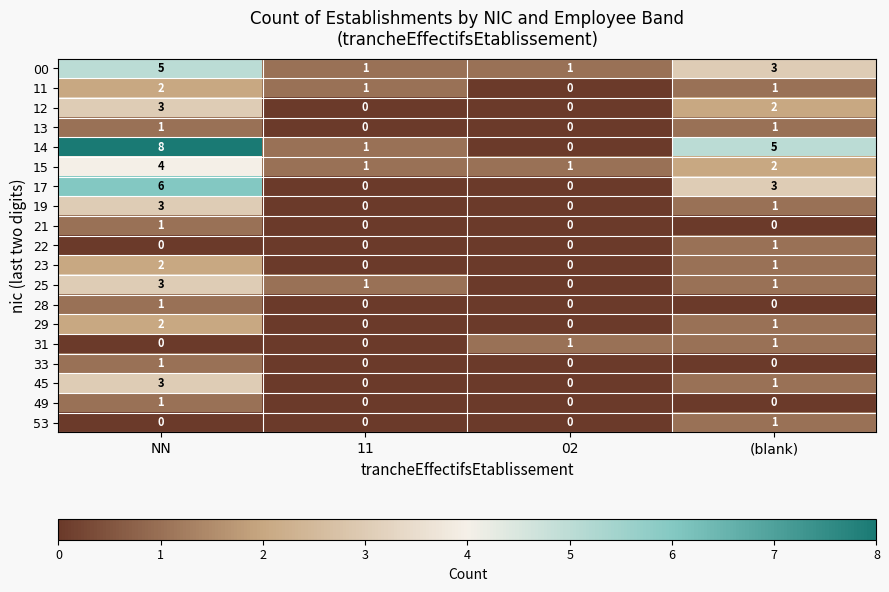

What is the total value across all series at 02?

3